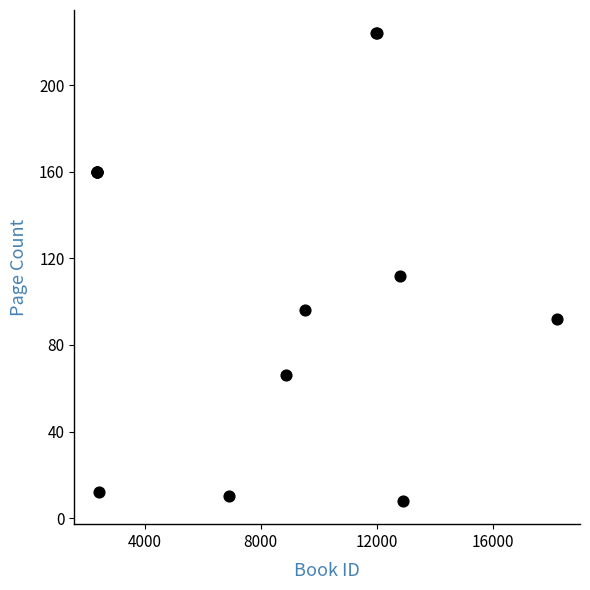

What Y value in the scatter plot is closest to 116?

112